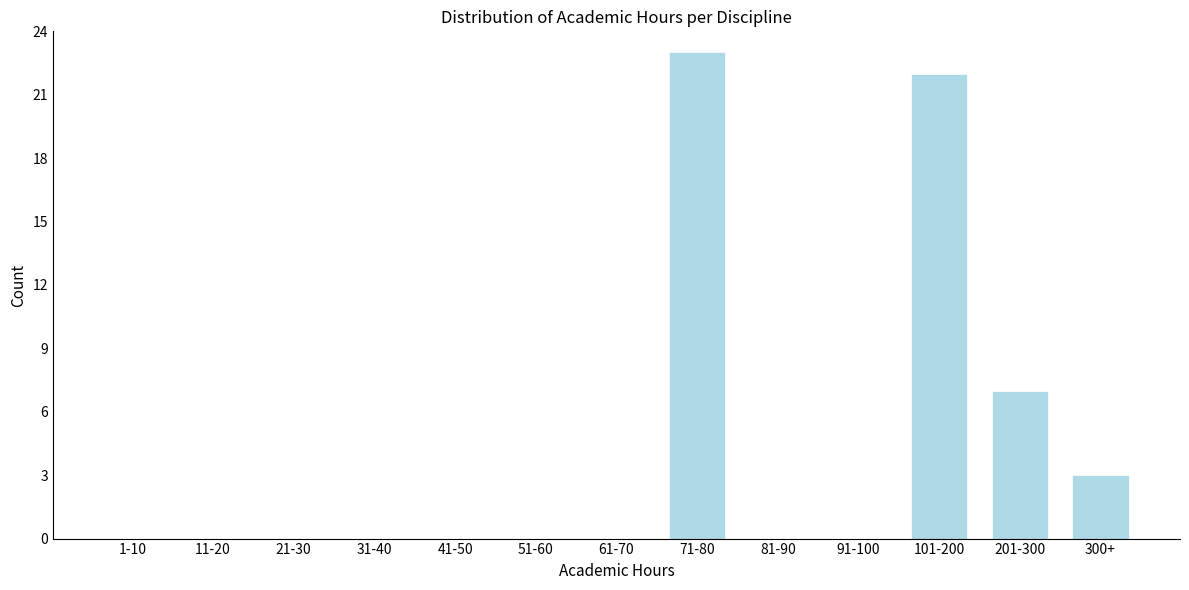

Reading left to right, what are all the values shown in this chart?

1-10=0	11-20=0	21-30=0	31-40=0	41-50=0	51-60=0	61-70=0	71-80=23	81-90=0	91-100=0	101-200=22	201-300=7	300+=3